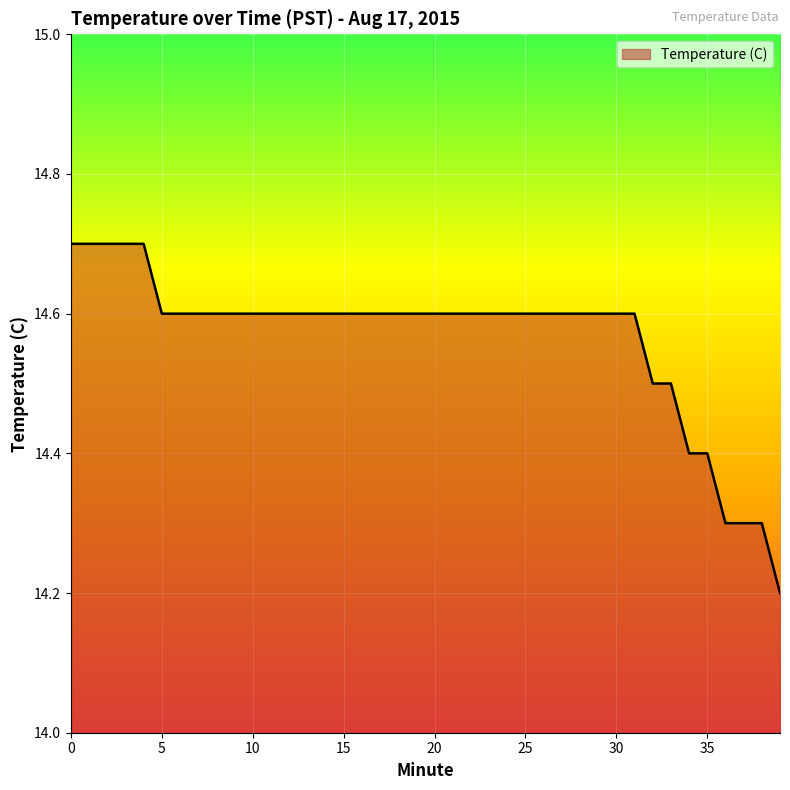

What is the minimum value shown in the chart?

14.2